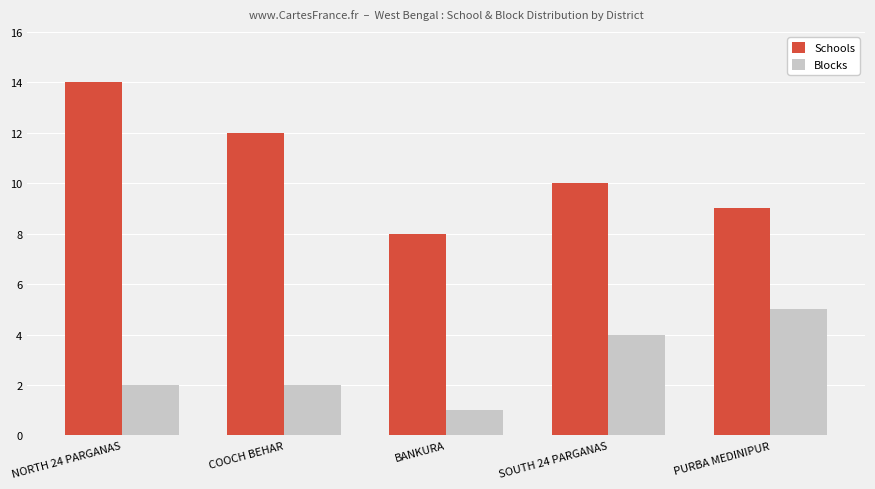

What is the label of the 1st bar from the left?

NORTH 24 PARGANAS